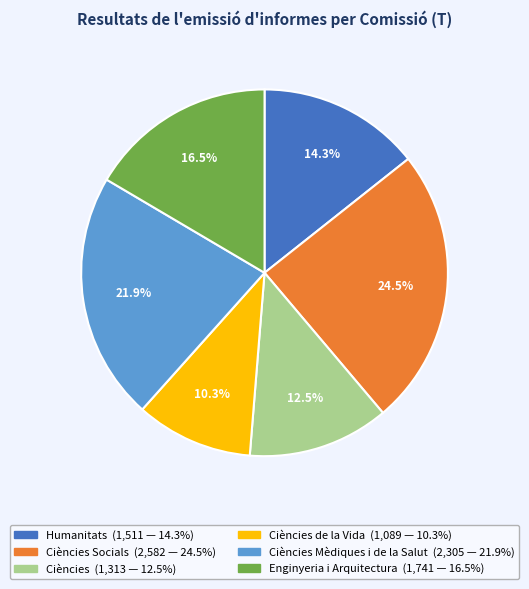

How many slices are in this pie chart?

6